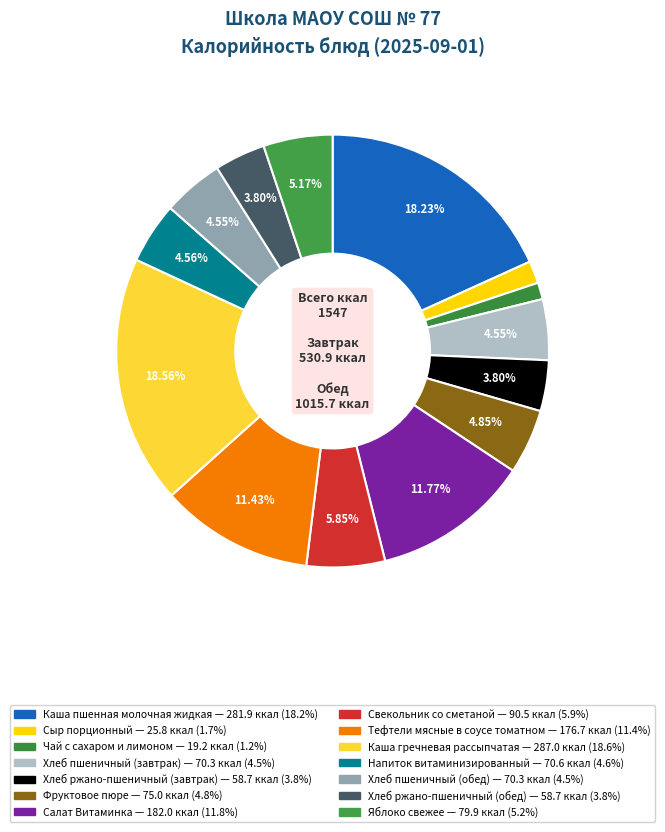

How many slices are in this pie chart?

14